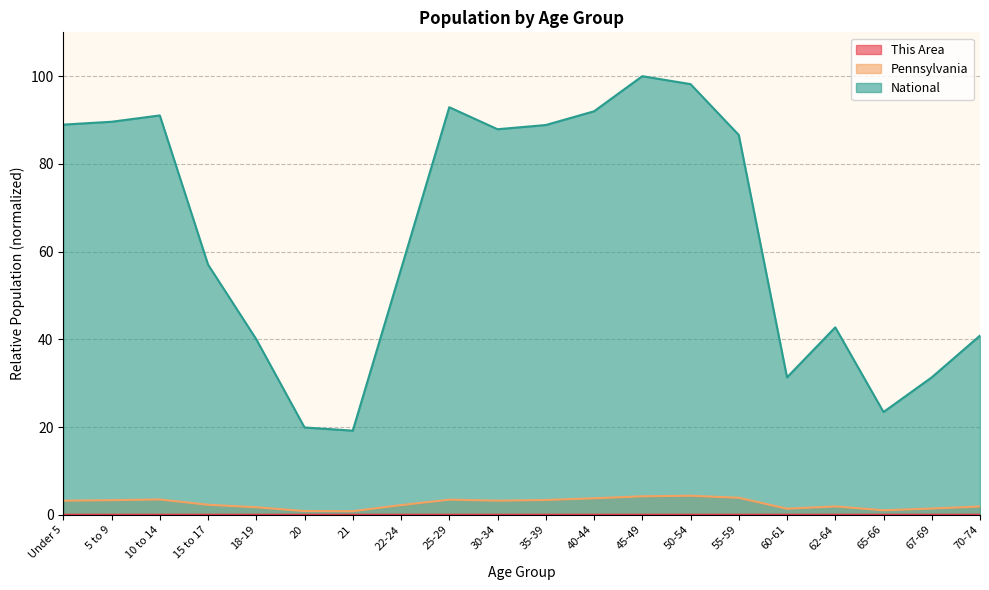

How many interior local peaks does the National series have?

4